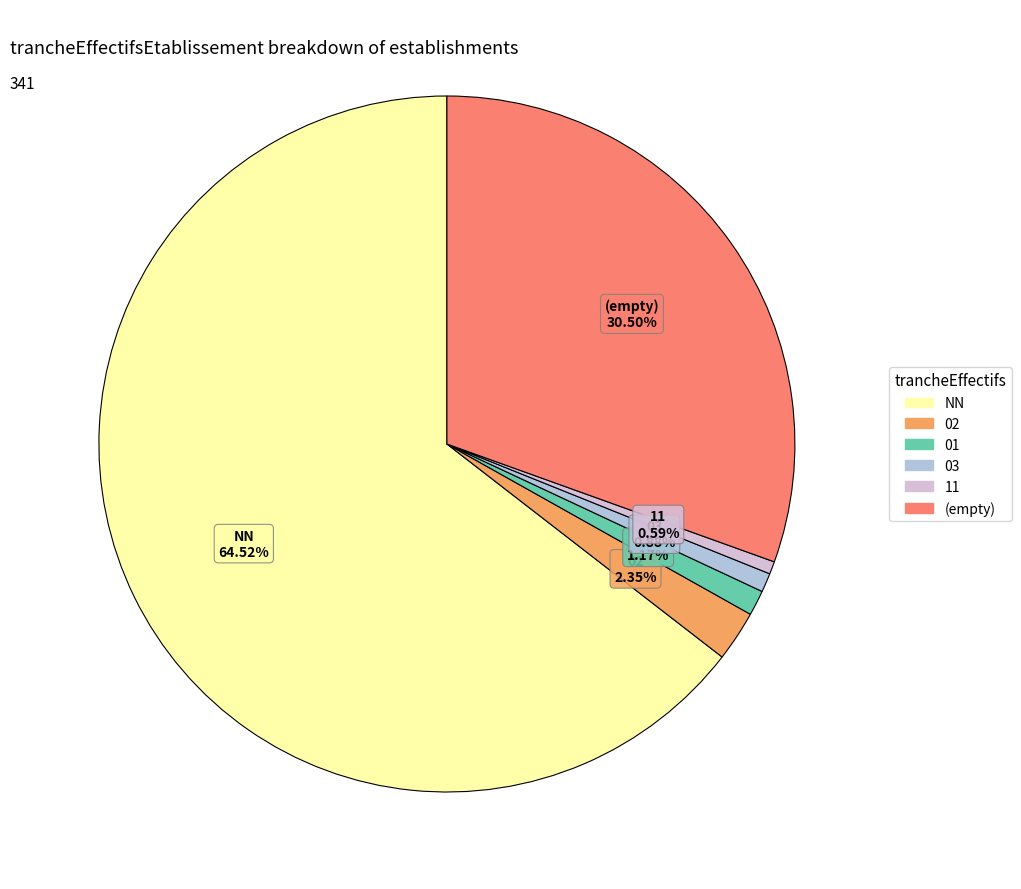

How many segments does this pie chart have?

6